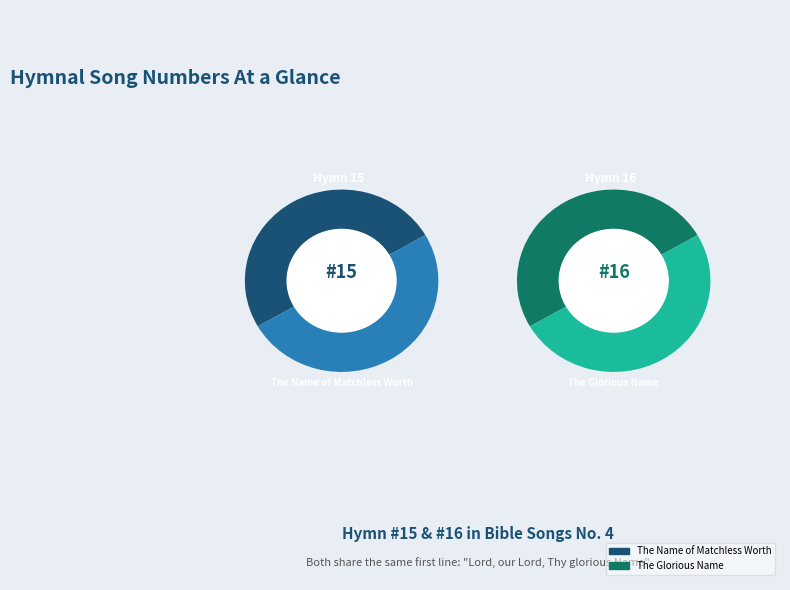

What is the ratio of the value at The Glorious Name to the value at The Name of Matchless Worth?

1.1